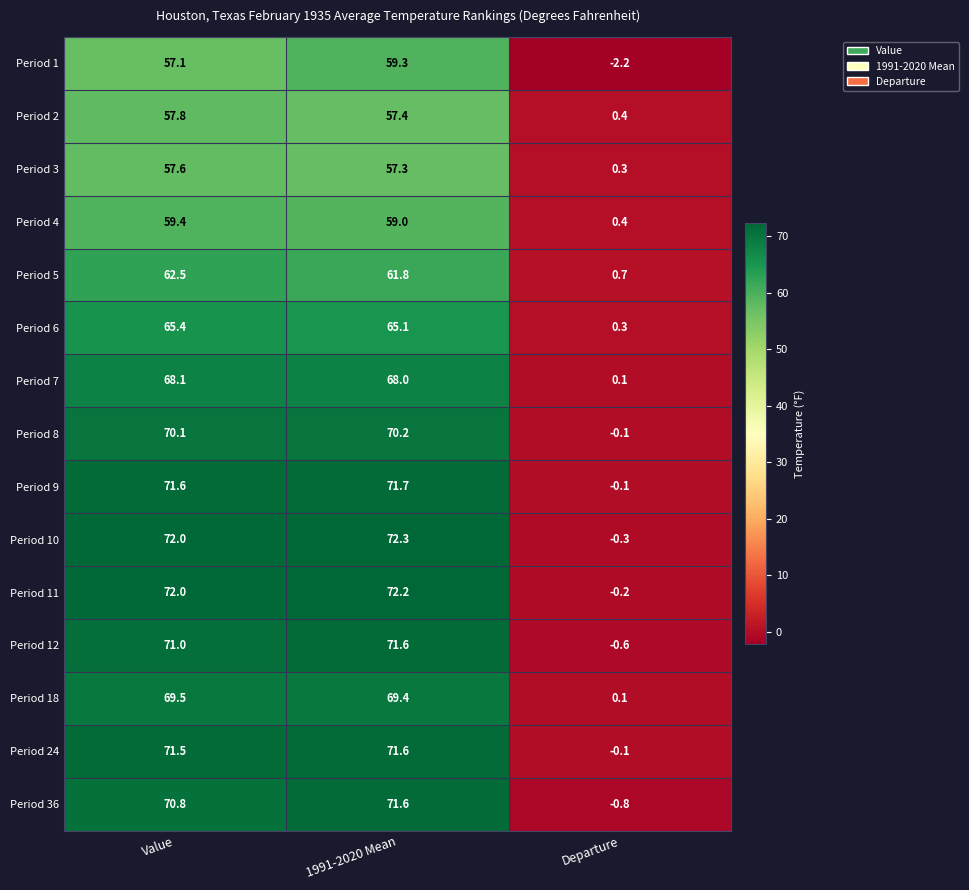

What is the average value of the Period 18 series?

46.3